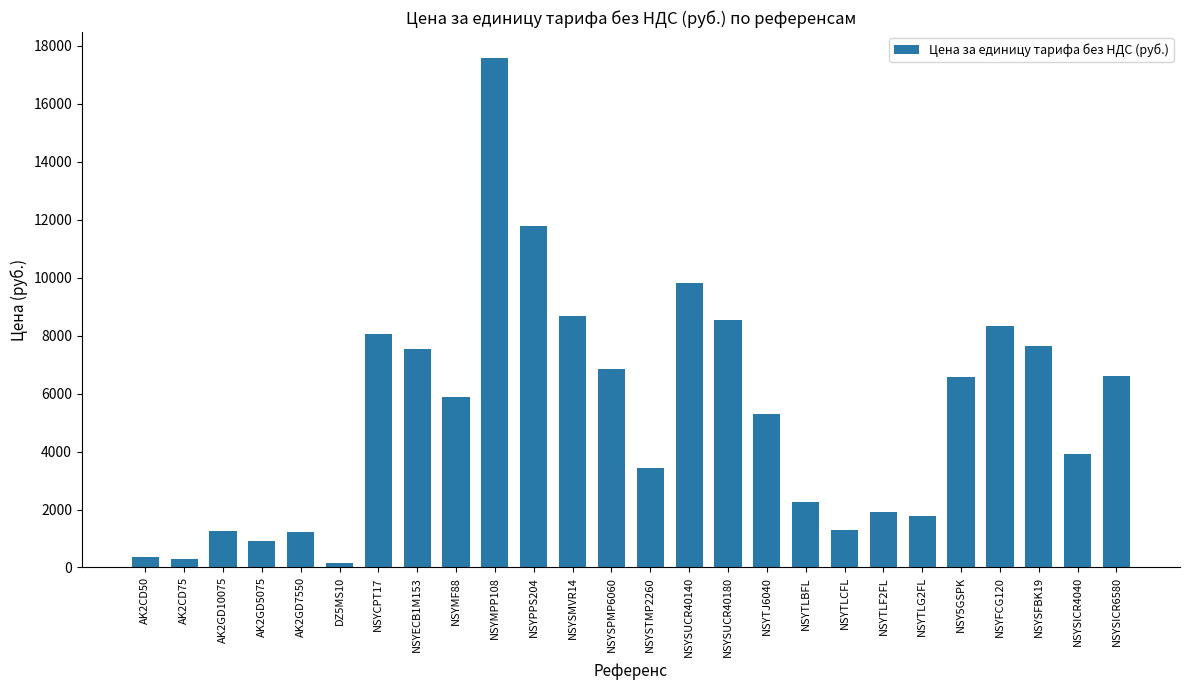

Between NSYFCG120 and NSYSUCR40180, which is larger?

NSYSUCR40180